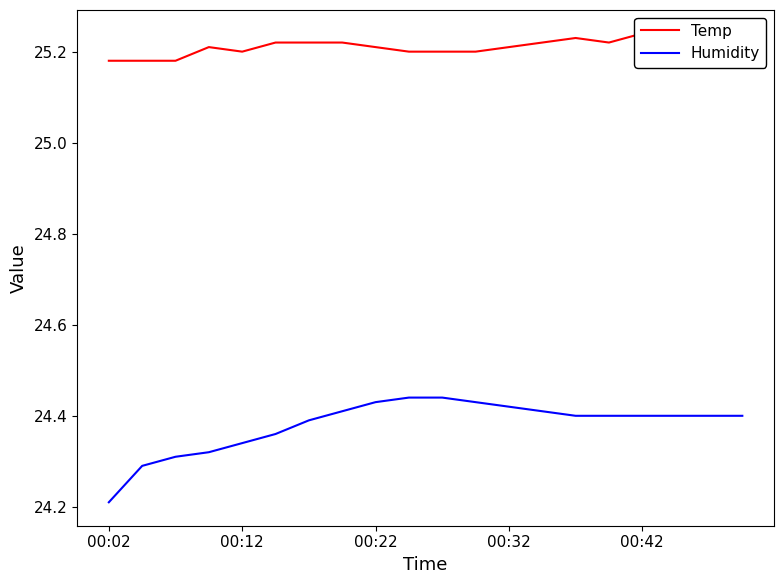

True or false: Humidity and Temp cross at least once.

False